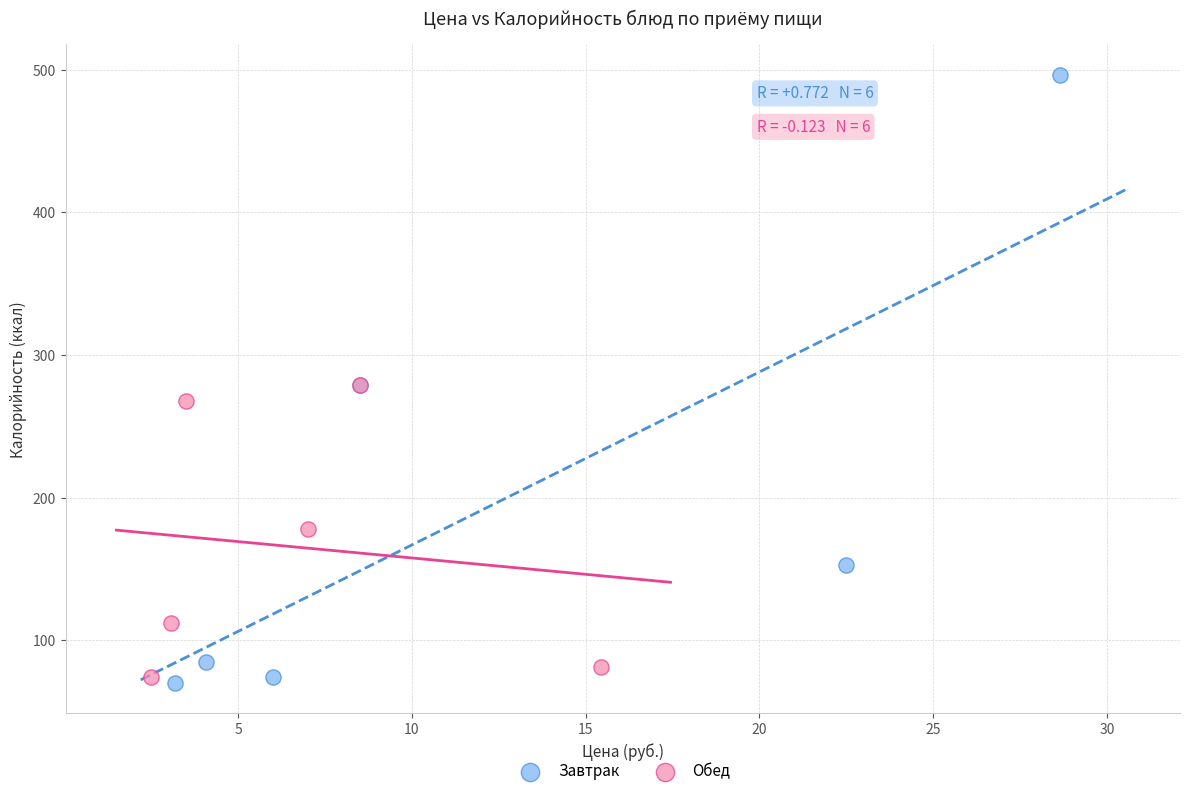

What are all the series names shown in the legend?

Завтрак, Обед